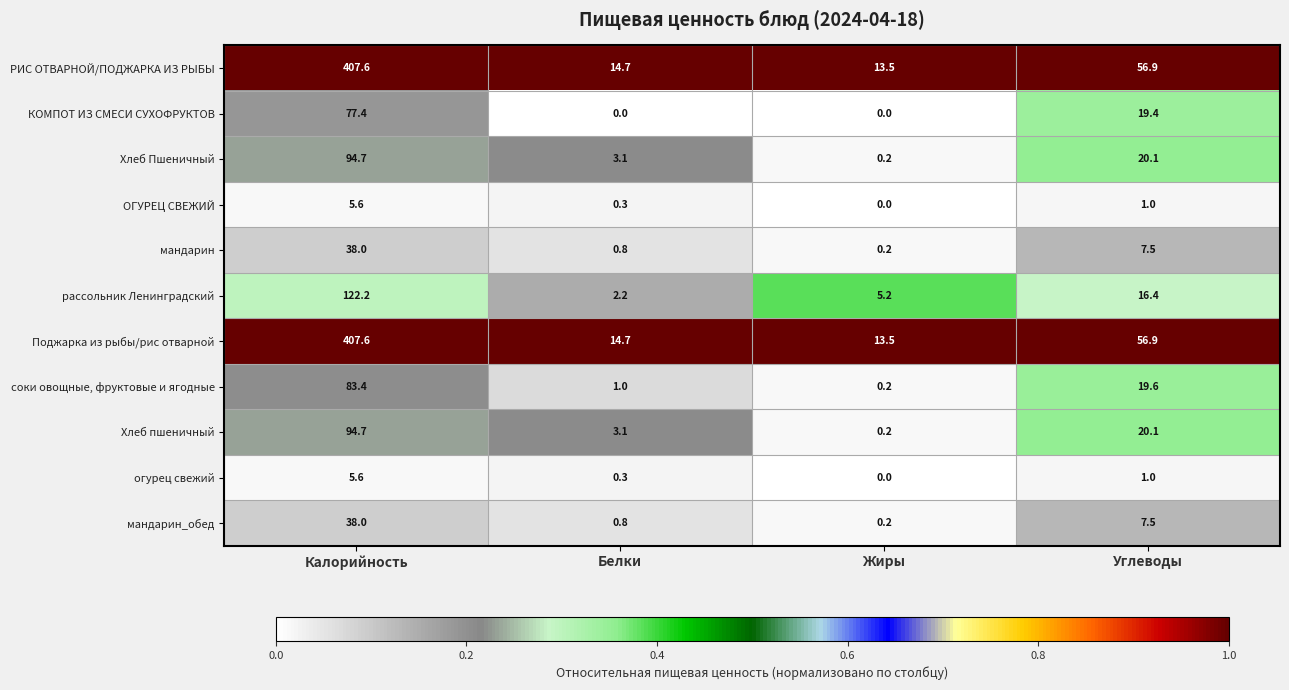

What is the difference between the second highest and second lowest values in the мандарин_обед series?

6.7